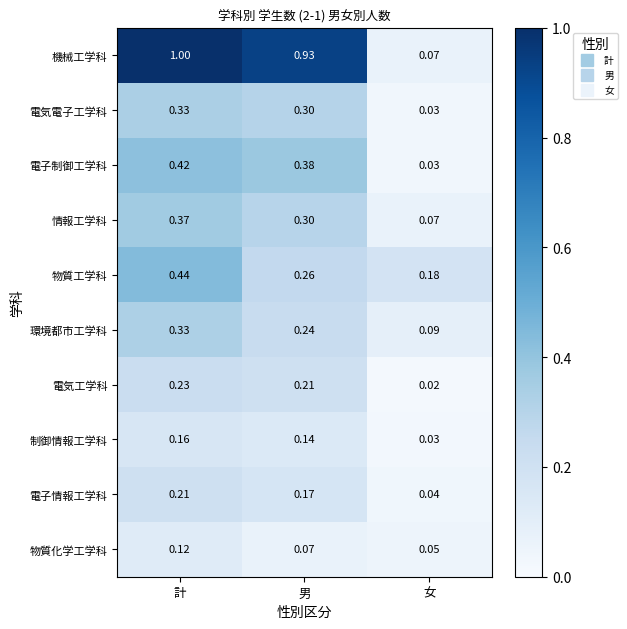

How many categories are shown in the chart?

3